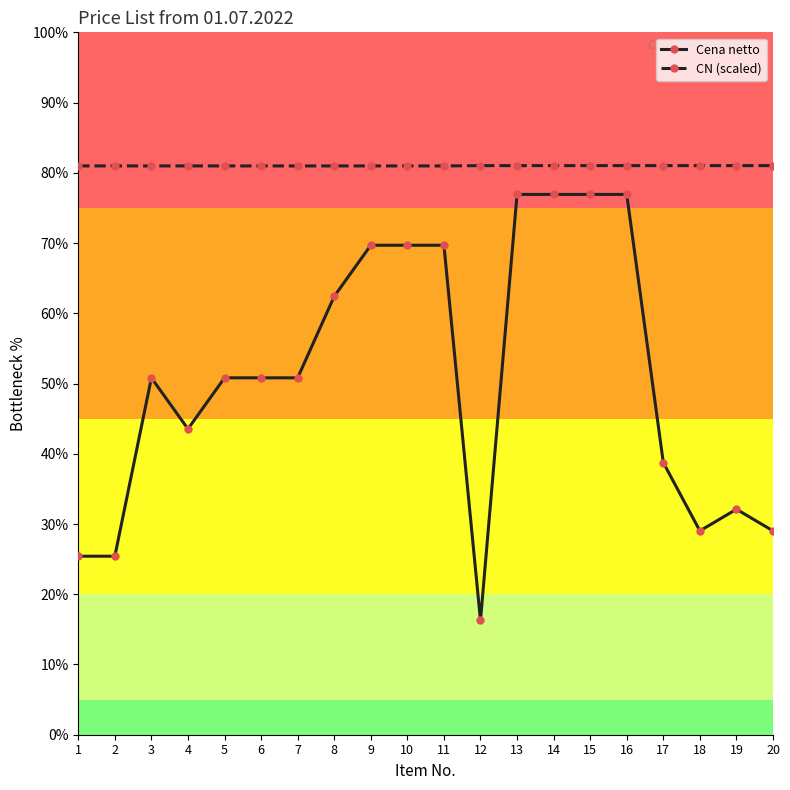

At how many categories does at least one series exceed 9?

20